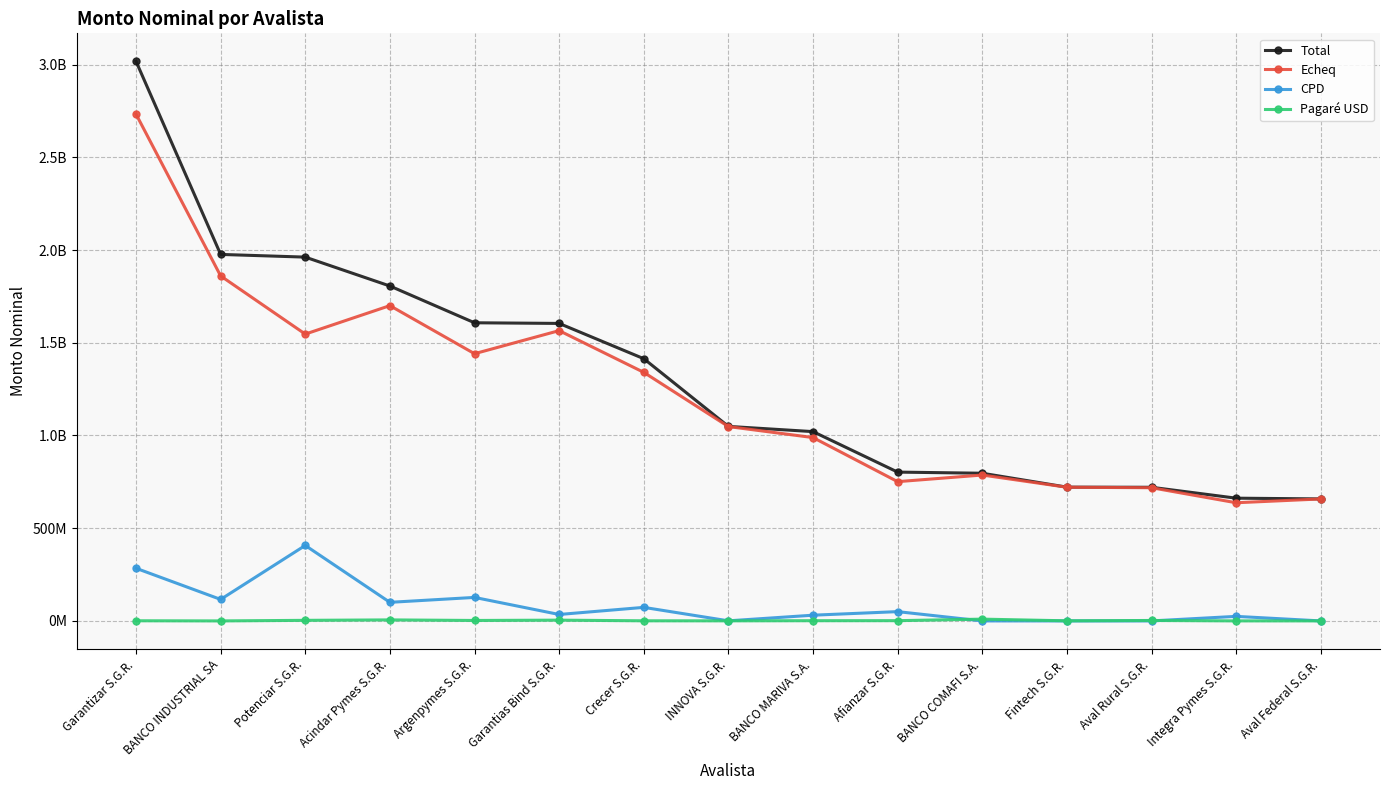

What is the label of the 11th point from the left?

BANCO COMAFI S.A.